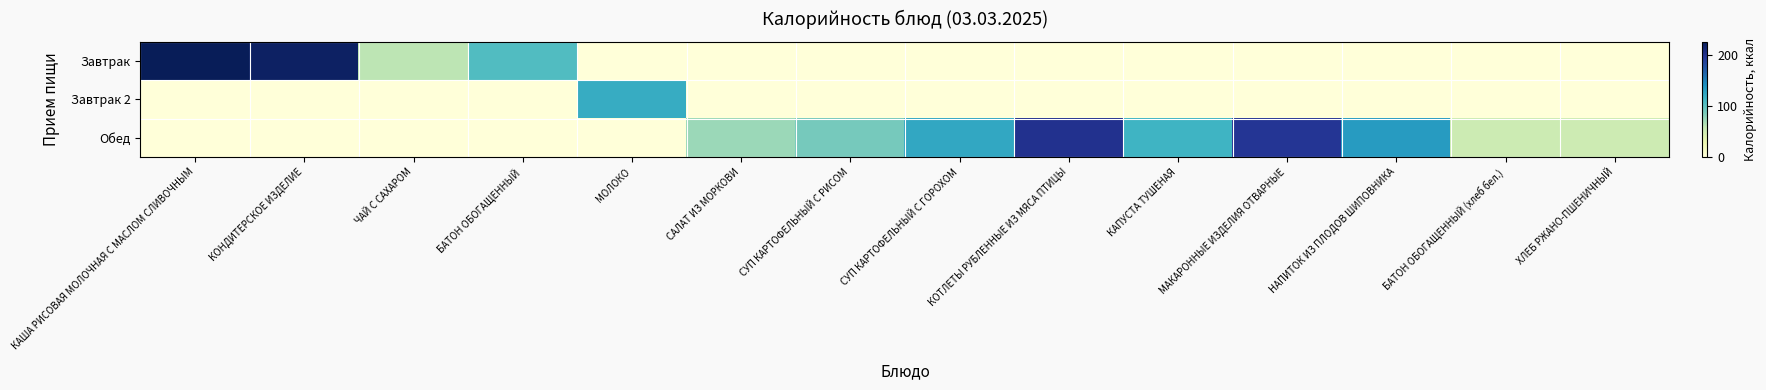

Reading left to right, what are all the values shown in this chart?

Завтрак: КАША РИСОВАЯ МОЛОЧНАЯ С МАСЛОМ СЛИВОЧНЫМ=225.1	КОНДИТЕРСКОЕ ИЗДЕЛИЕ=219.6	ЧАЙ С САХАРОМ=60.5	БАТОН ОБОГАЩЕННЫЙ=104.8	МОЛОКО=0.0	САЛАТ ИЗ МОРКОВИ=0.0	СУП КАРТОФЕЛЬНЫЙ С РИСОМ=0.0	СУП КАРТОФЕЛЬНЫЙ С ГОРОХОМ=0.0	КОТЛЕТЫ РУБЛЕННЫЕ ИЗ МЯСА ПТИЦЫ=0.0	КАПУСТА ТУШЕНАЯ=0.0	МАКАРОННЫЕ ИЗДЕЛИЯ ОТВАРНЫЕ=0.0	НАПИТОК ИЗ ПЛОДОВ ШИПОВНИКА=0.0	БАТОН ОБОГАЩЕННЫЙ (хлеб бел.)=0.0	ХЛЕБ РЖАНО-ПШЕНИЧНЫЙ=0.0
Завтрак 2: КАША РИСОВАЯ МОЛОЧНАЯ С МАСЛОМ СЛИВОЧНЫМ=0.0	КОНДИТЕРСКОЕ ИЗДЕЛИЕ=0.0	ЧАЙ С САХАРОМ=0.0	БАТОН ОБОГАЩЕННЫЙ=0.0	МОЛОКО=120.0	САЛАТ ИЗ МОРКОВИ=0.0	СУП КАРТОФЕЛЬНЫЙ С РИСОМ=0.0	СУП КАРТОФЕЛЬНЫЙ С ГОРОХОМ=0.0	КОТЛЕТЫ РУБЛЕННЫЕ ИЗ МЯСА ПТИЦЫ=0.0	КАПУСТА ТУШЕНАЯ=0.0	МАКАРОННЫЕ ИЗДЕЛИЯ ОТВАРНЫЕ=0.0	НАПИТОК ИЗ ПЛОДОВ ШИПОВНИКА=0.0	БАТОН ОБОГАЩЕННЫЙ (хлеб бел.)=0.0	ХЛЕБ РЖАНО-ПШЕНИЧНЫЙ=0.0
Обед: КАША РИСОВАЯ МОЛОЧНАЯ С МАСЛОМ СЛИВОЧНЫМ=0.0	КОНДИТЕРСКОЕ ИЗДЕЛИЕ=0.0	ЧАЙ С САХАРОМ=0.0	БАТОН ОБОГАЩЕННЫЙ=0.0	МОЛОКО=0.0	САЛАТ ИЗ МОРКОВИ=73.0	СУП КАРТОФЕЛЬНЫЙ С РИСОМ=88.0	СУП КАРТОФЕЛЬНЫЙ С ГОРОХОМ=123.6	КОТЛЕТЫ РУБЛЕННЫЕ ИЗ МЯСА ПТИЦЫ=199.2	КАПУСТА ТУШЕНАЯ=114.2	МАКАРОННЫЕ ИЗДЕЛИЯ ОТВАРНЫЕ=196.0	НАПИТОК ИЗ ПЛОДОВ ШИПОВНИКА=132.5	БАТОН ОБОГАЩЕННЫЙ (хлеб бел.)=52.4	ХЛЕБ РЖАНО-ПШЕНИЧНЫЙ=51.0